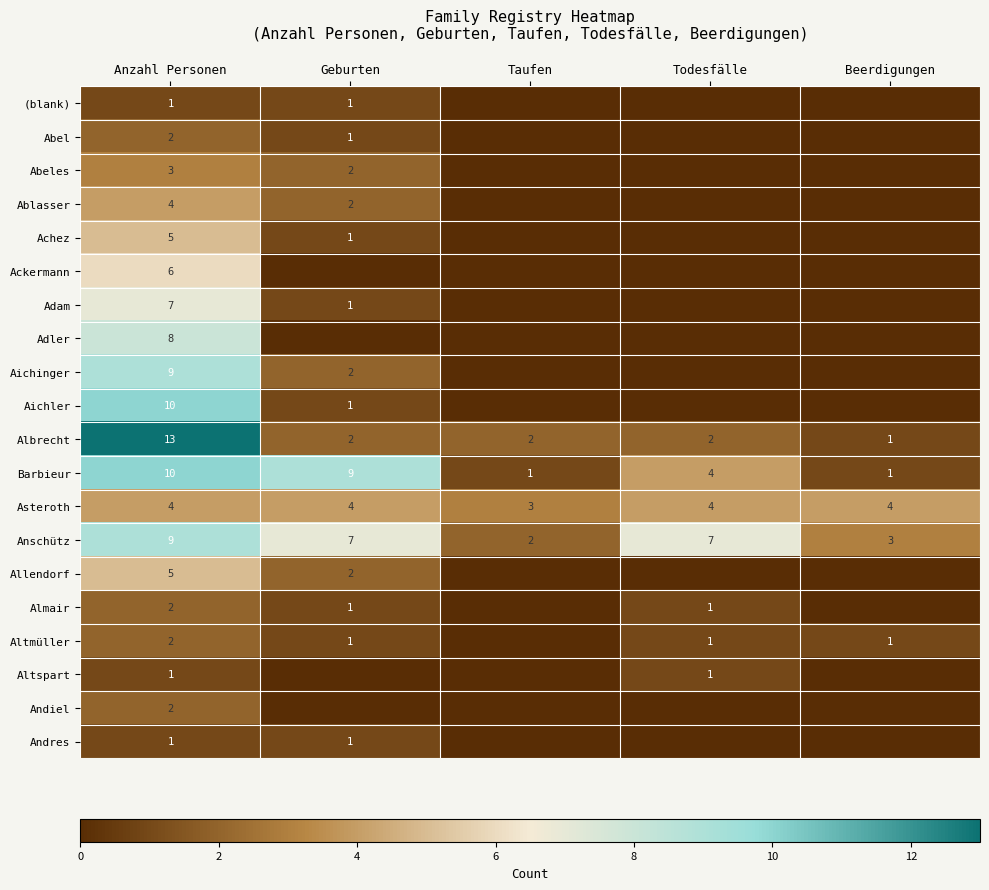

What is the greatest value displayed?

13